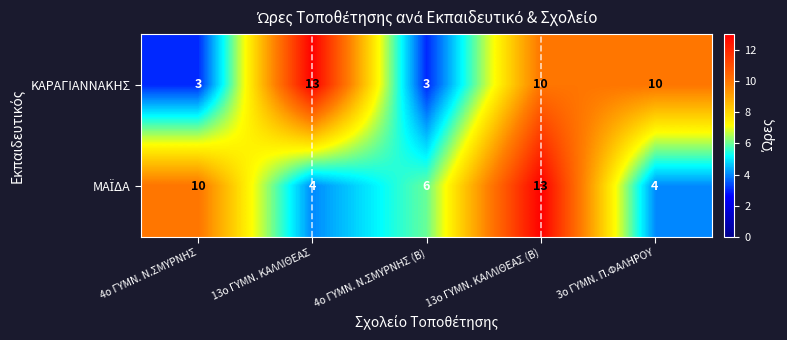

Which series has the largest total across all categories?

ΚΑΡΑΓΙΑΝΝΑΚΗΣ